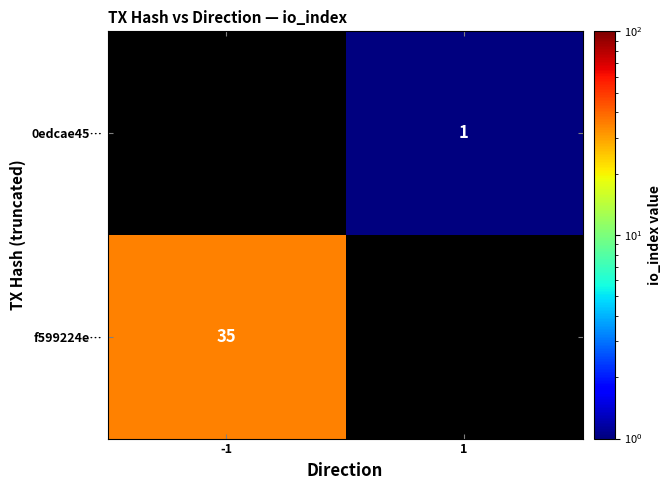

The f599224e… series shows 35 at -1. True or false?

True